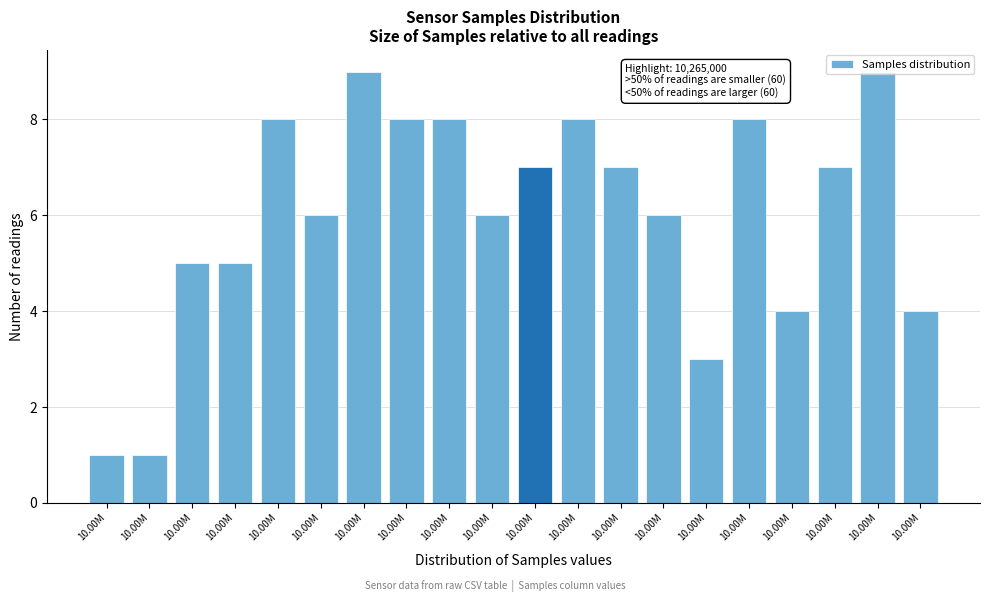

How many values are below 7?

10